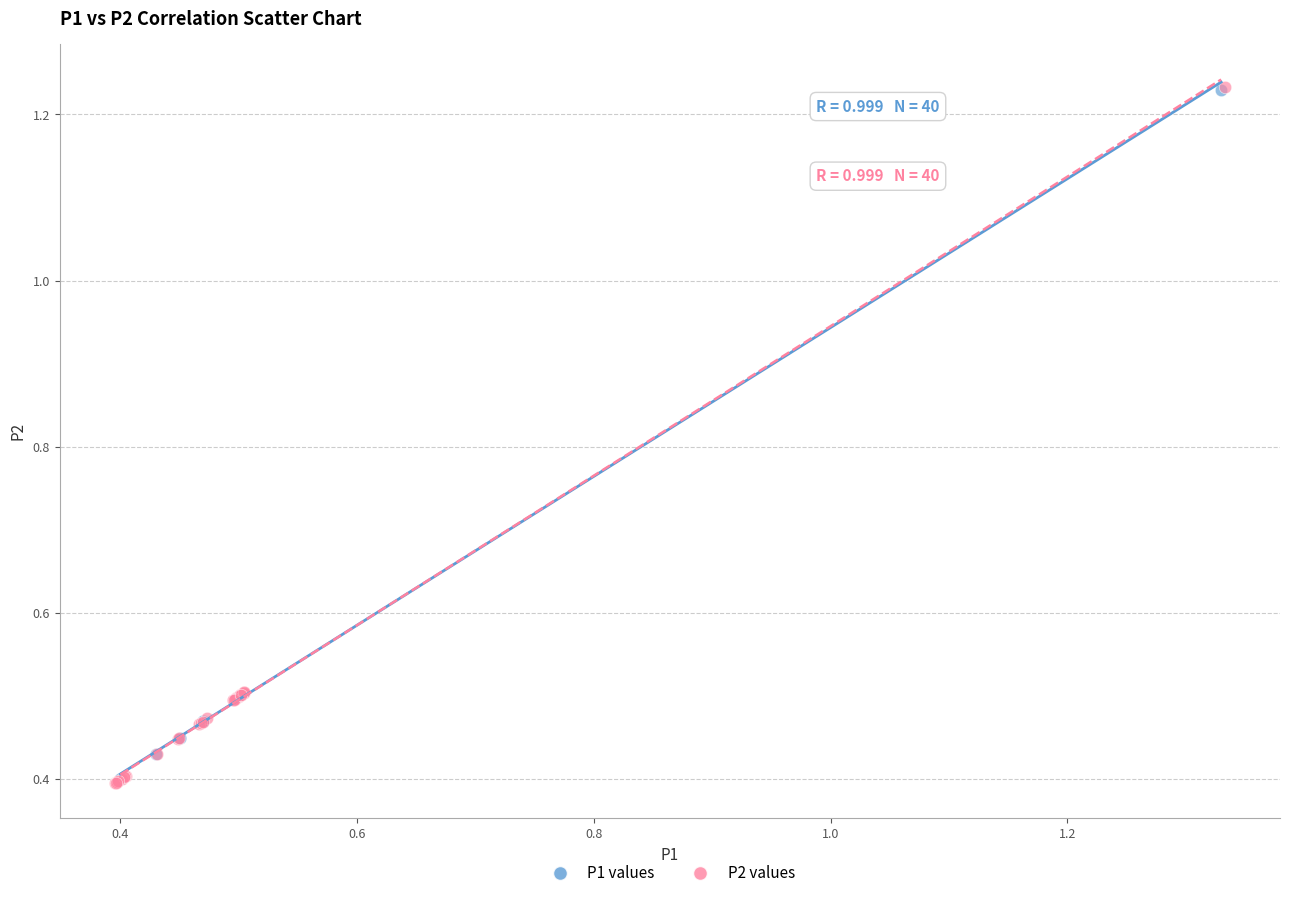

Which series has the widest spread of Y values?

P2 values